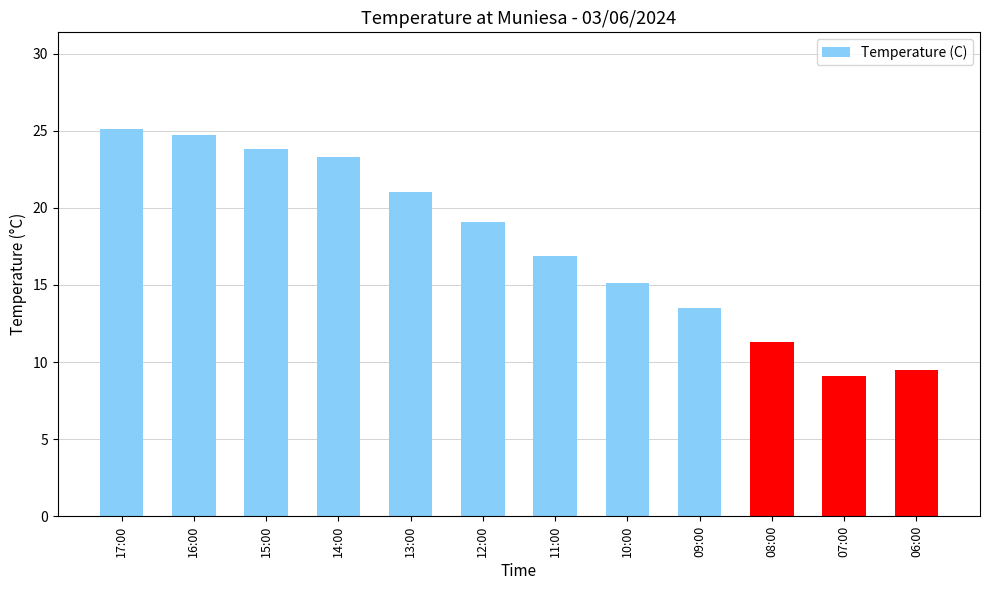

List the labels in order of value, largest first.

17:00, 16:00, 15:00, 14:00, 13:00, 12:00, 11:00, 10:00, 09:00, 08:00, 06:00, 07:00